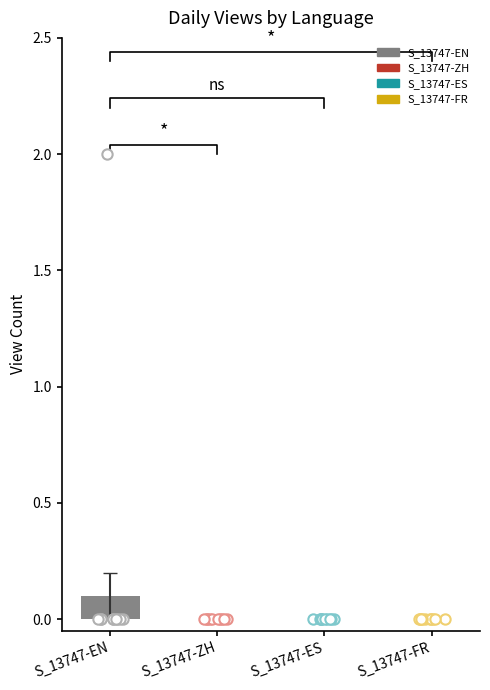

What are all the series names shown in the legend?

S_13747-EN, S_13747-ZH, S_13747-ES, S_13747-FR